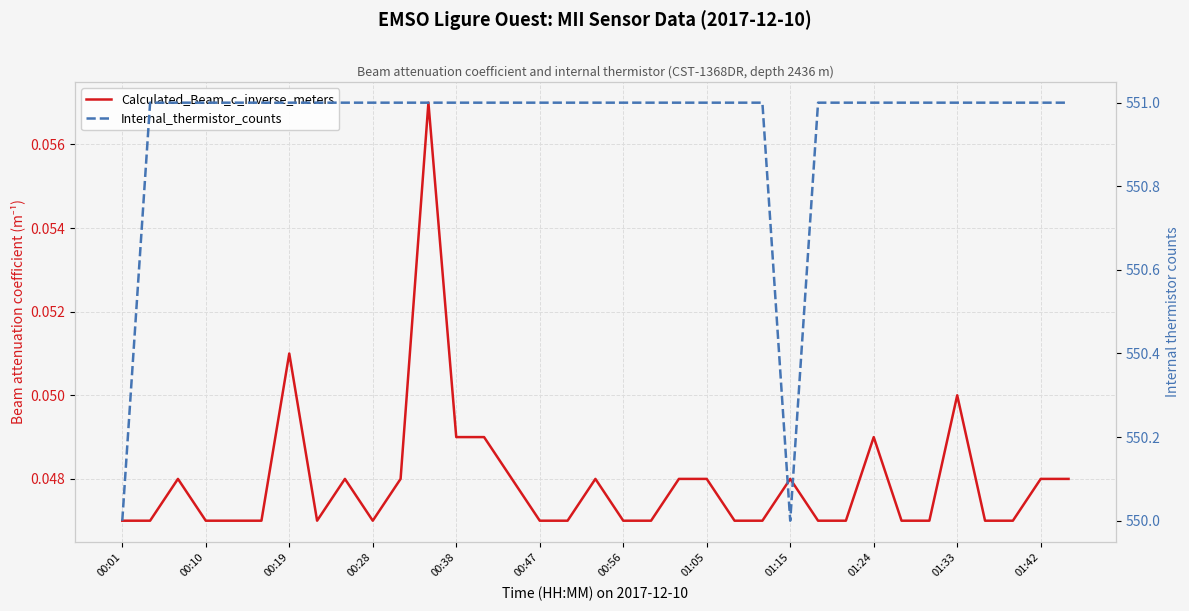

True or false: Calculated_Beam_c_inverse_meters has a value of 0.1 at 00:38.

False